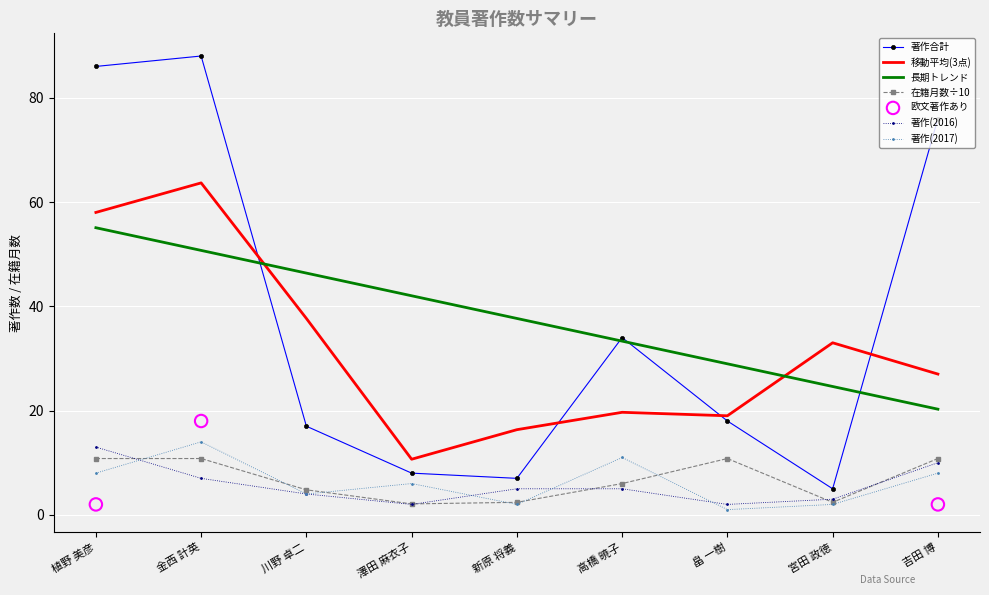

Which series contains the lowest Y value?

著作(2017)